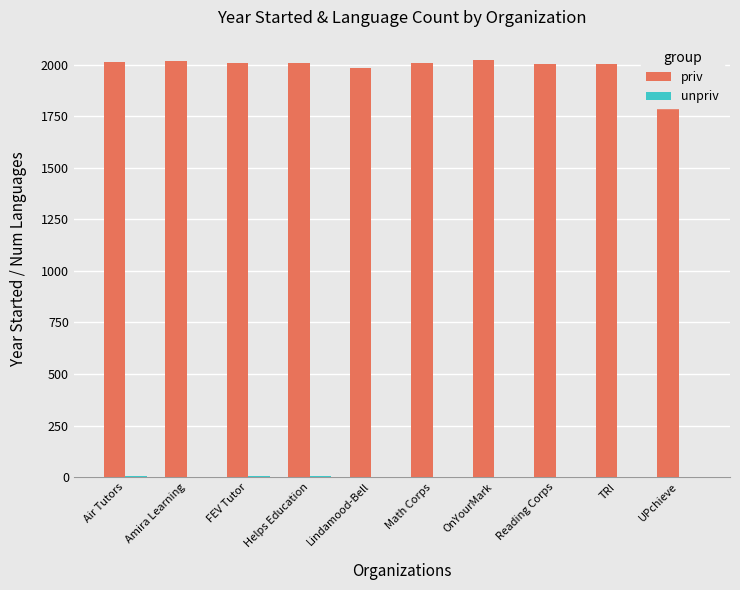

The priv series shows 2016 at Air Tutors. True or false?

True